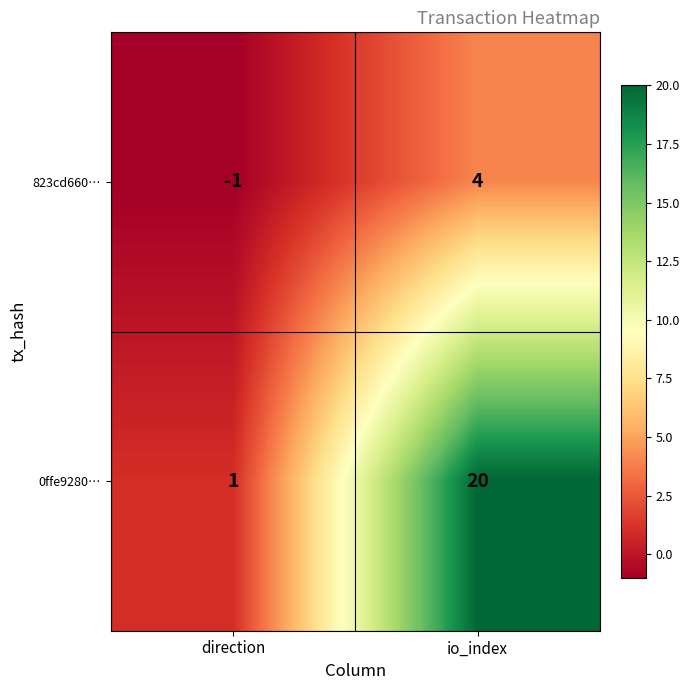

Which series has the largest total across all categories?

0ffe9280…